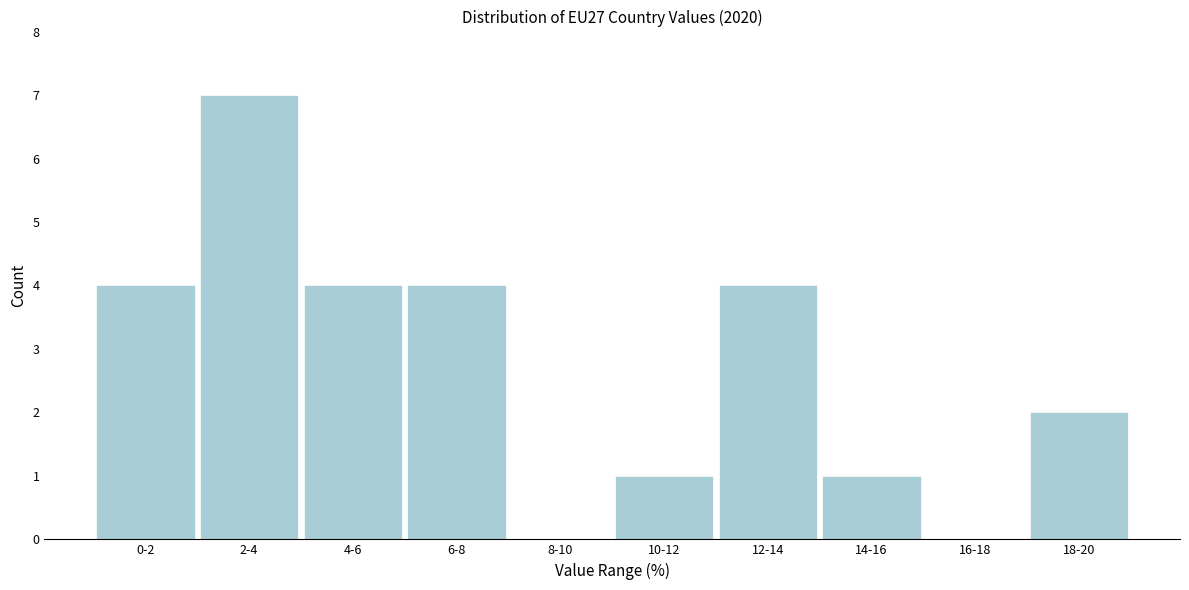

Reading left to right, transcribe all the data shown in this chart.

0-2=4	2-4=7	4-6=4	6-8=4	8-10=0	10-12=1	12-14=4	14-16=1	16-18=0	18-20=2